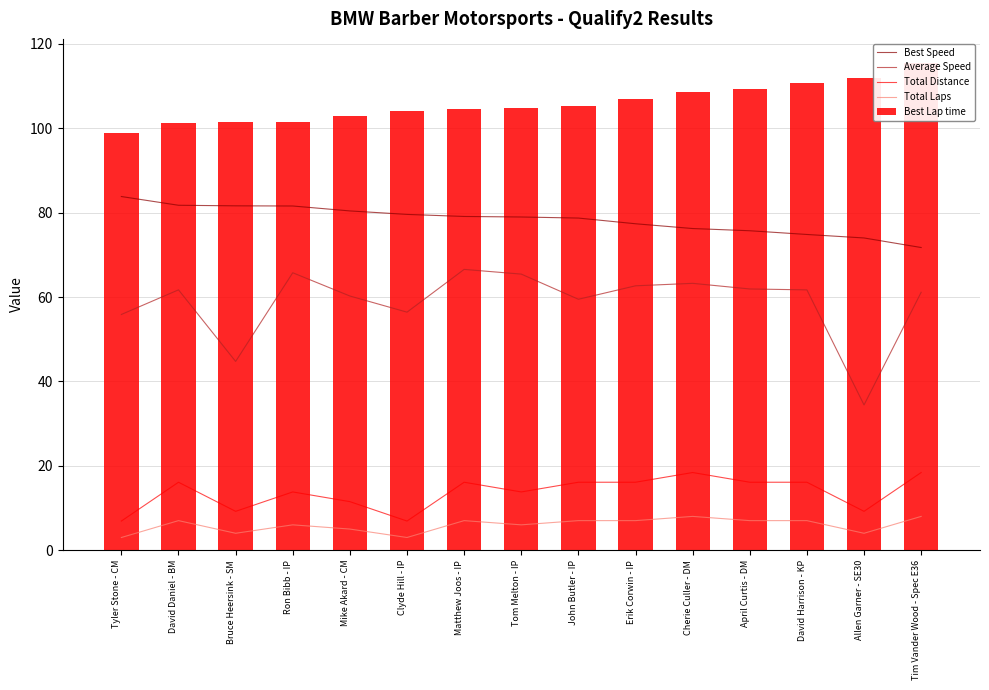

What is the sum of all Best Speed values?

1175.5